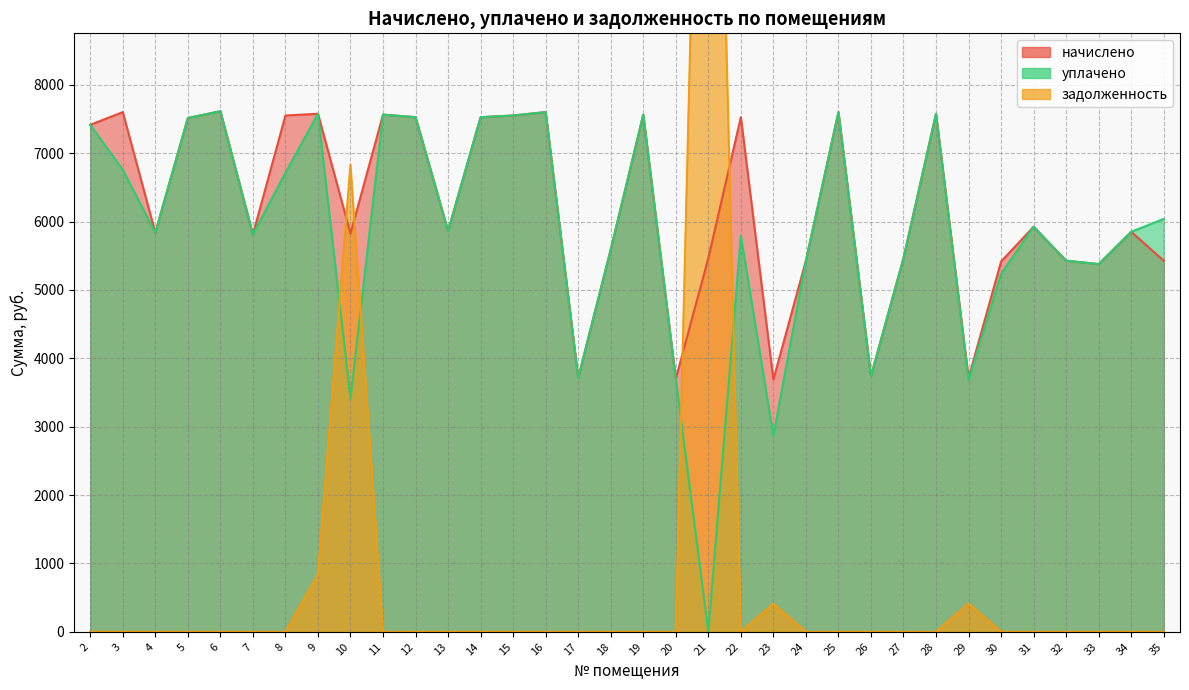

What is the approximate value of задолженность at 23?

409.9